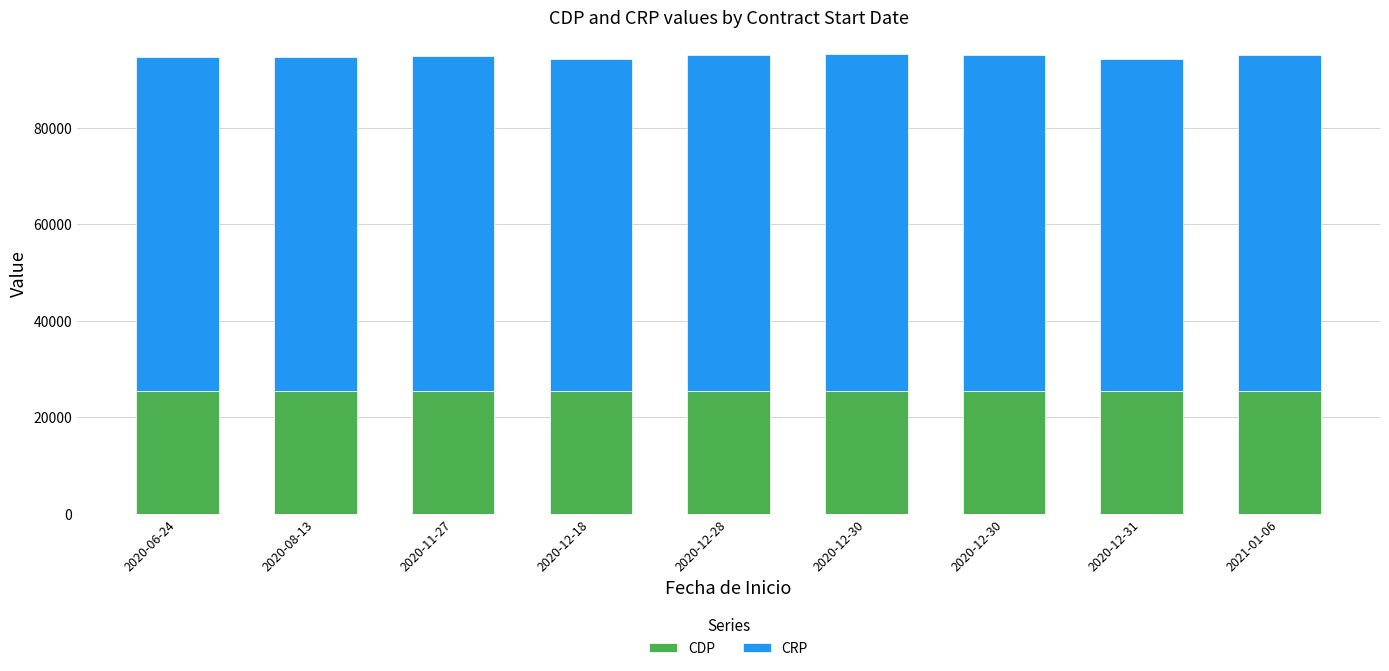

How many data points in CDP are less than 25432?

4